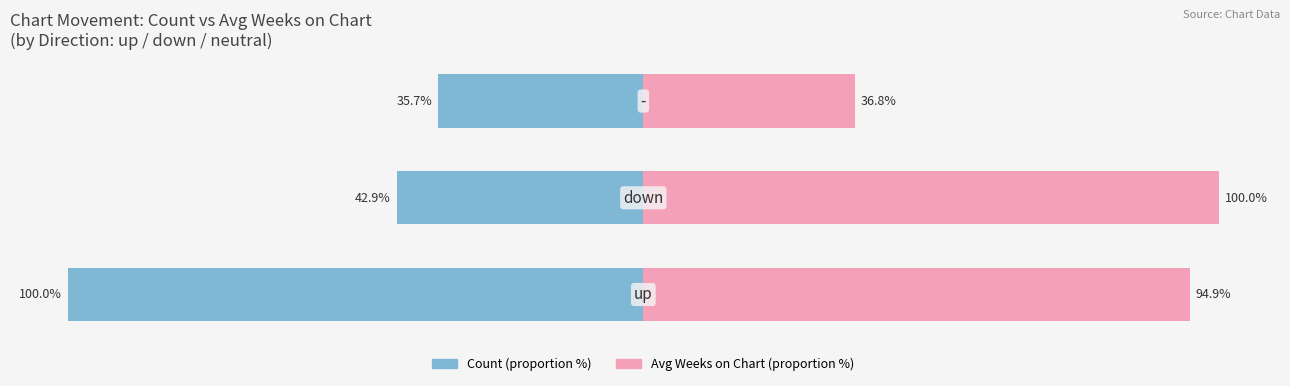

What is the smallest value displayed?

-100.0